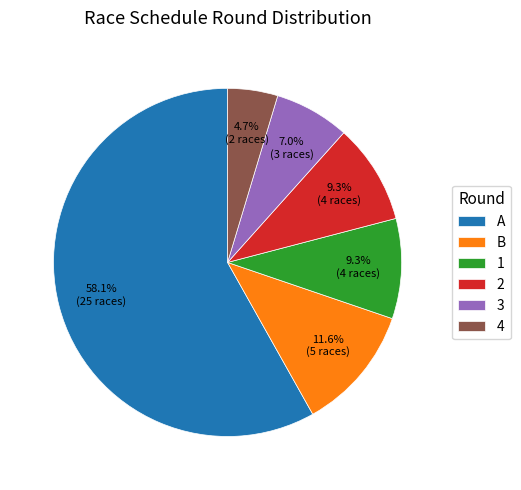

How many segments does this pie chart have?

6